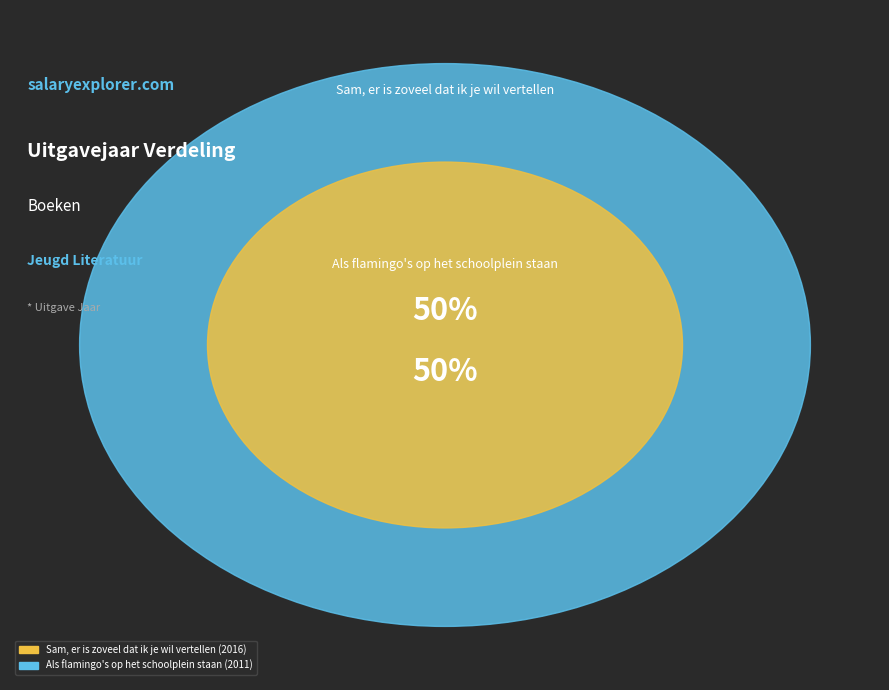

Combined, what portion of the pie is Sam, er is zoveel dat ik je wil vertellen and Als flamingo's op het schoolplein staan?

100.0%